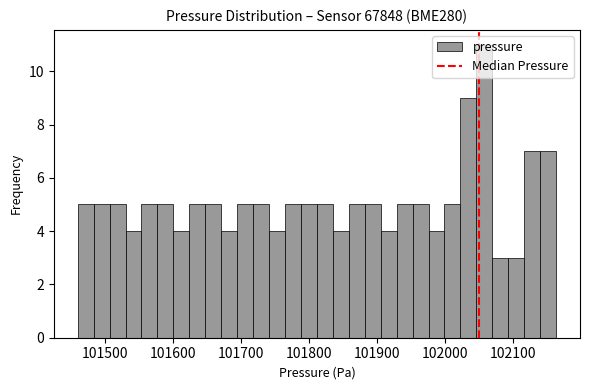

Read against the x-axis, roughly where is the centre of the tallest bar?

102060